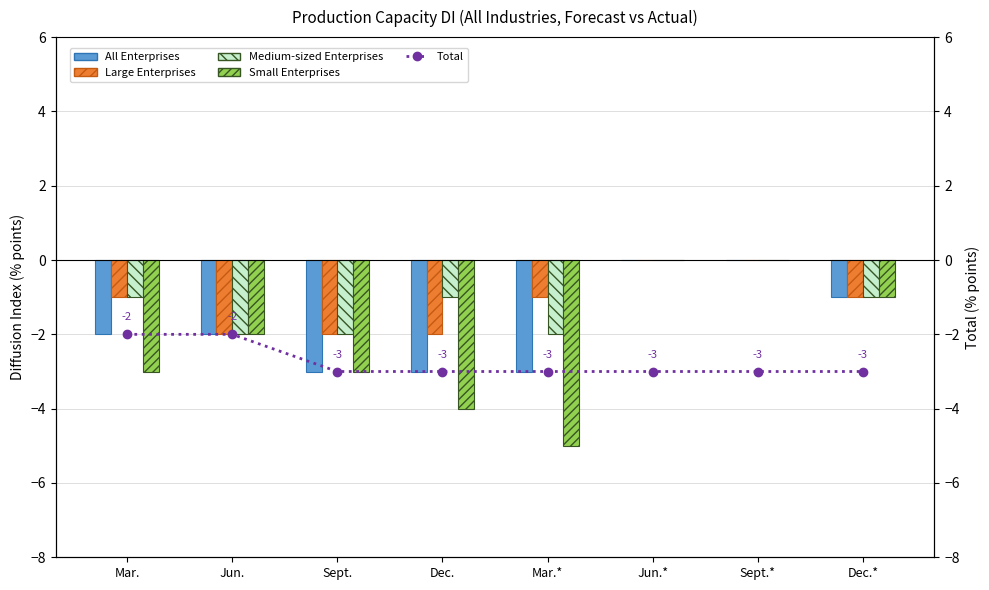

Reading left to right, what are all the values shown in this chart?

All Enterprises: -2	-2	-3	-3	-3	0	0	-1
Large Enterprises: -1	-2	-2	-2	-1	0	0	-1
Medium-sized Enterprises: -1	-2	-2	-1	-2	0	0	-1
Small Enterprises: -3	-2	-3	-4	-5	0	0	-1
Total: -2	-2	-3	-3	-3	-3	-3	-3